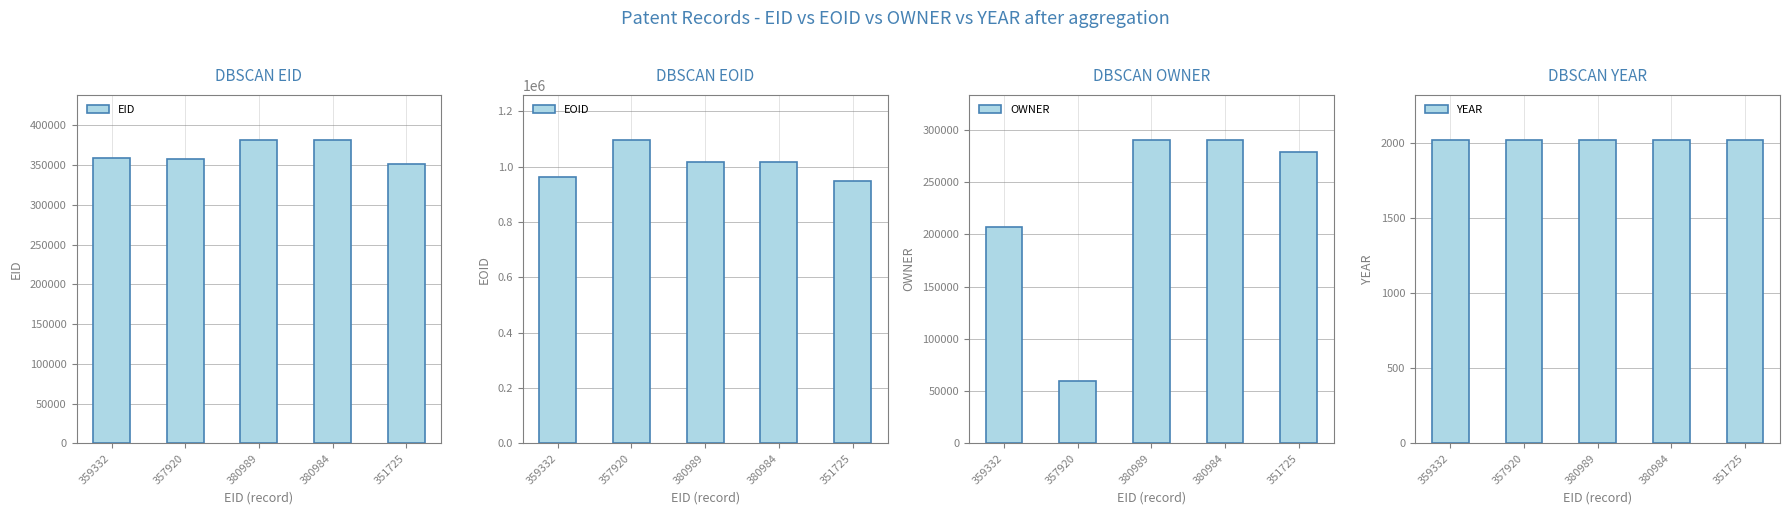

How many data points in EOID are above 1017284?

2